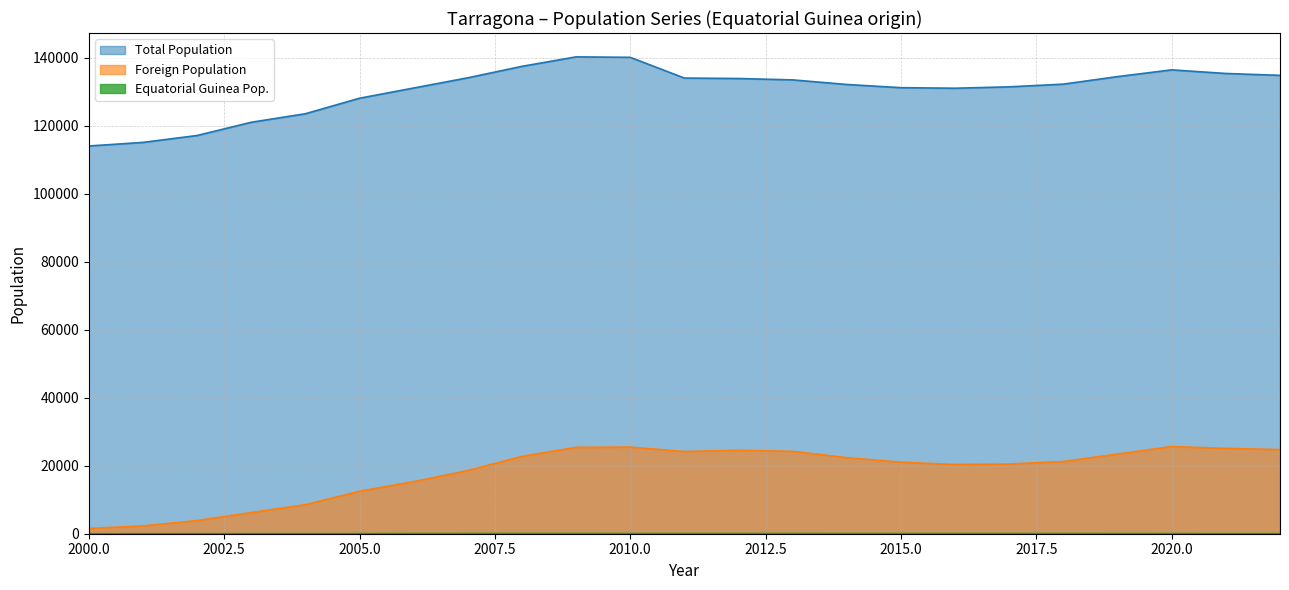

Count the number of categories in the chart.

23